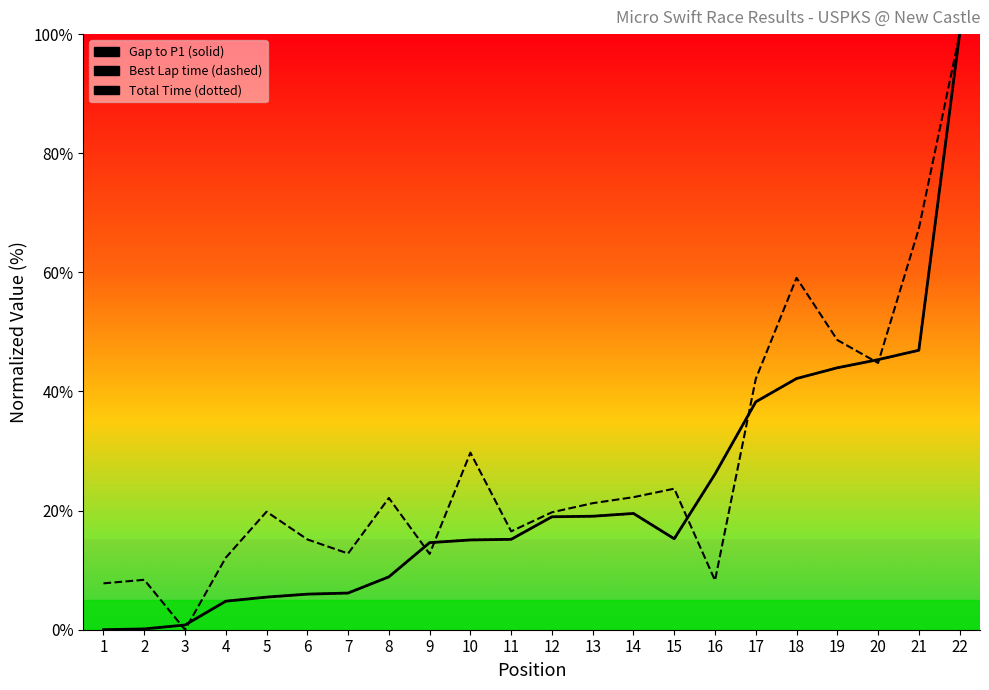

At which label does Total Time first exceed 15?

10